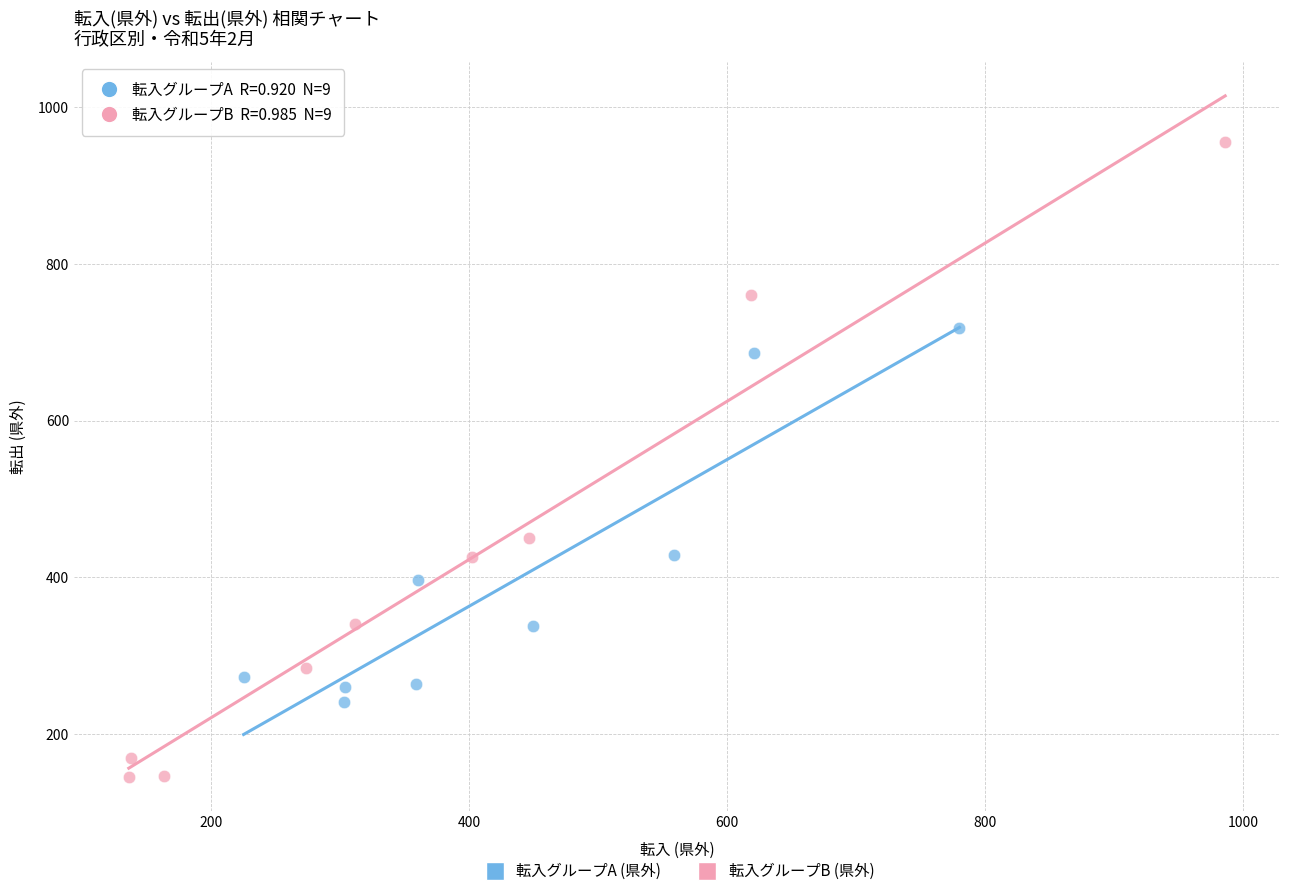

Which series has the widest spread of Y values?

転入グループB (県外)